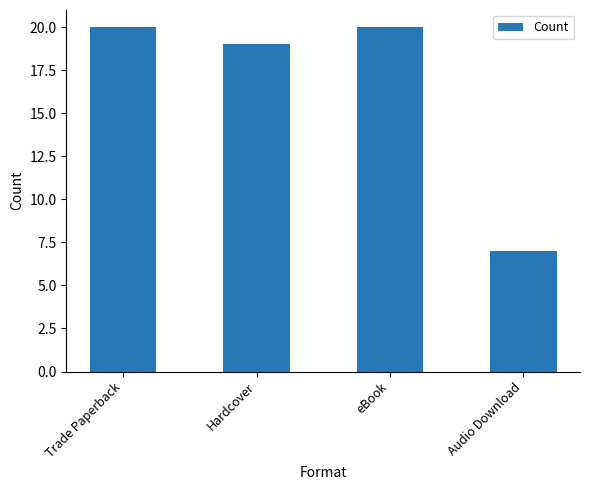

What is the label of the 2nd bar from the right?

eBook